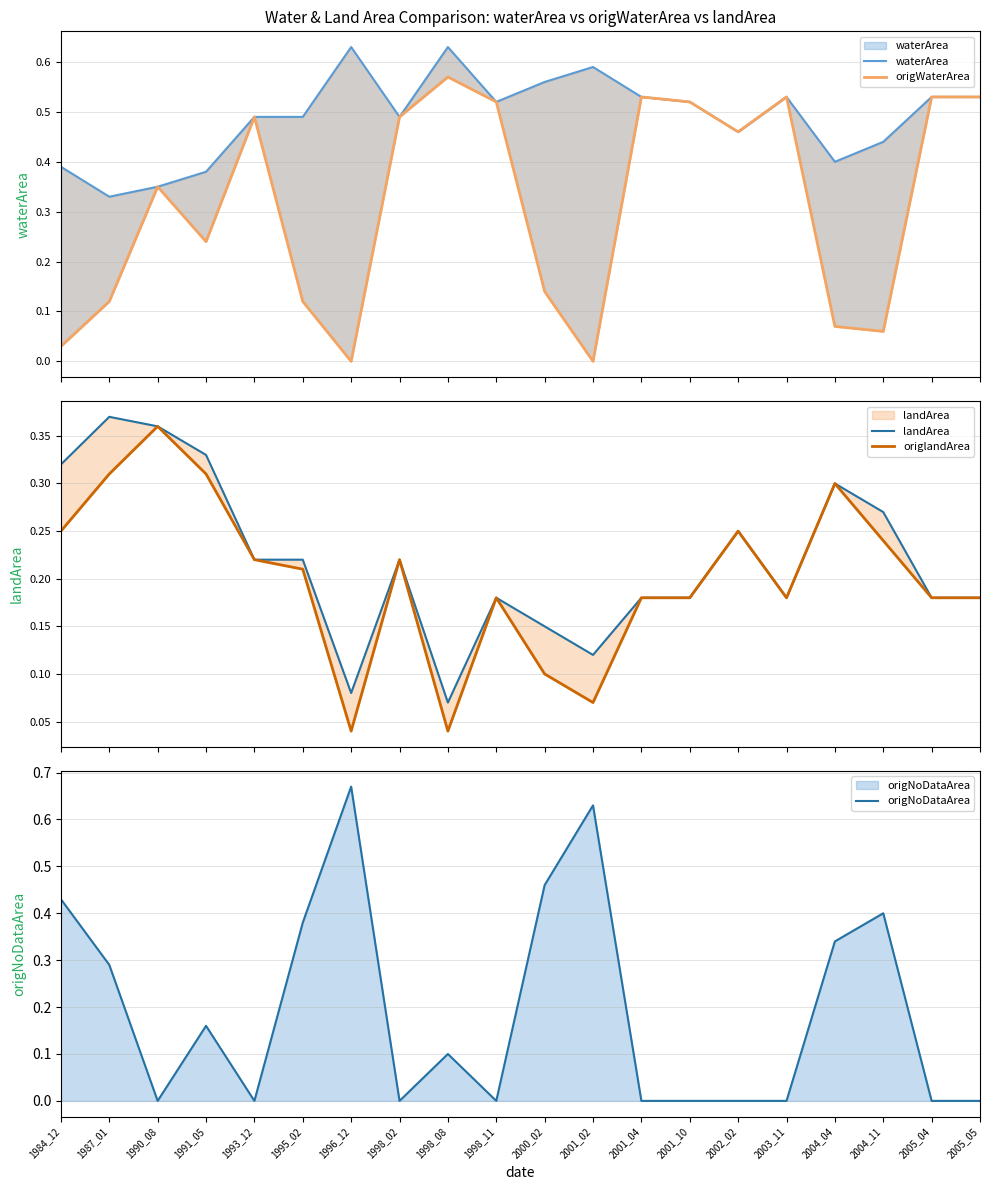

What are all the series names shown in the legend?

waterArea, origWaterArea, landArea, origlandArea, origNoDataArea